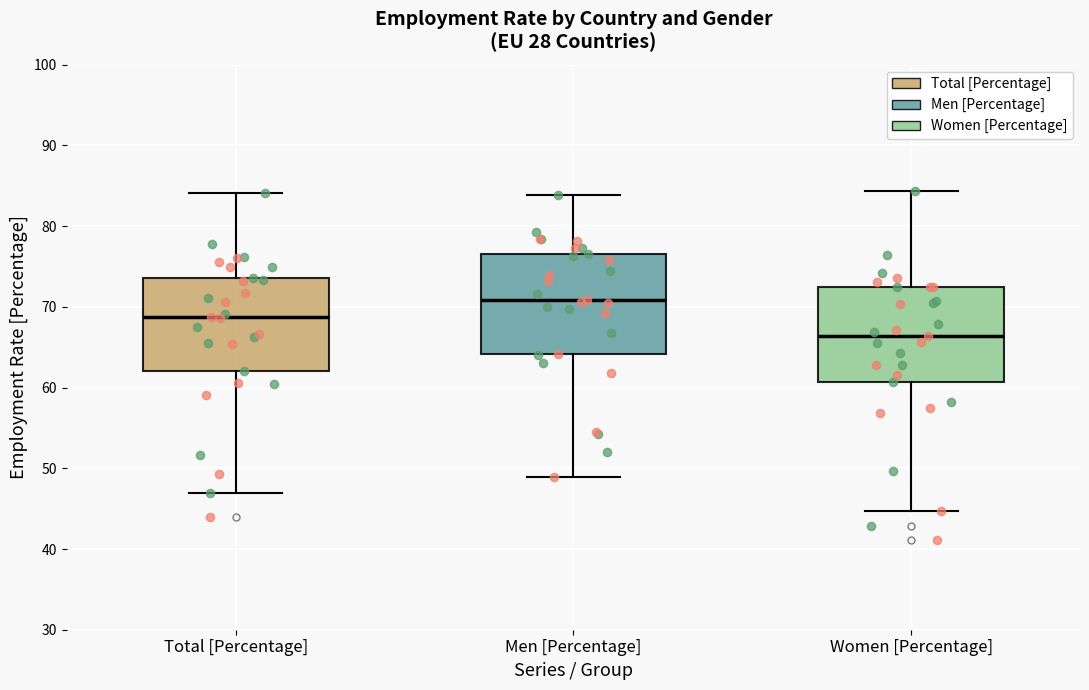

Reading left to right, transcribe this box plot: for each box, give where its median line is, the range the box spans, and where its two whiskers end, as read against the y-axis. The values are not printed on the chart, so give them approximately, as read against the axis.

Total [Percentage]: median 69, box 62 to 74, whiskers 47 to 84
Men [Percentage]: median 71, box 64 to 77, whiskers 49 to 84
Women [Percentage]: median 66, box 61 to 72, whiskers 45 to 84